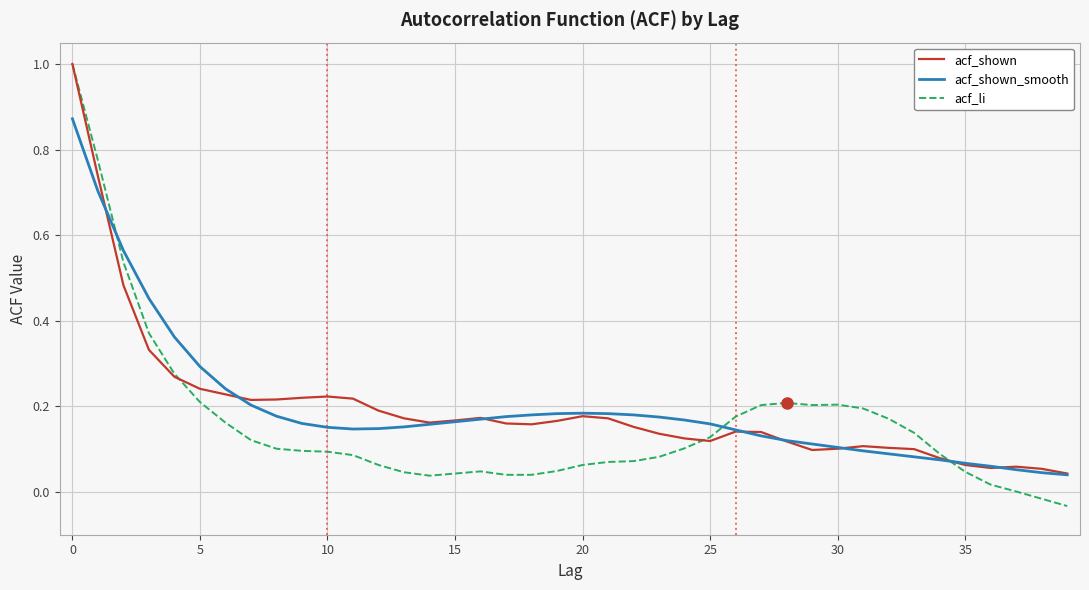

In acf_shown, how many points are lower than both neighbors (excluding endpoints)?

6